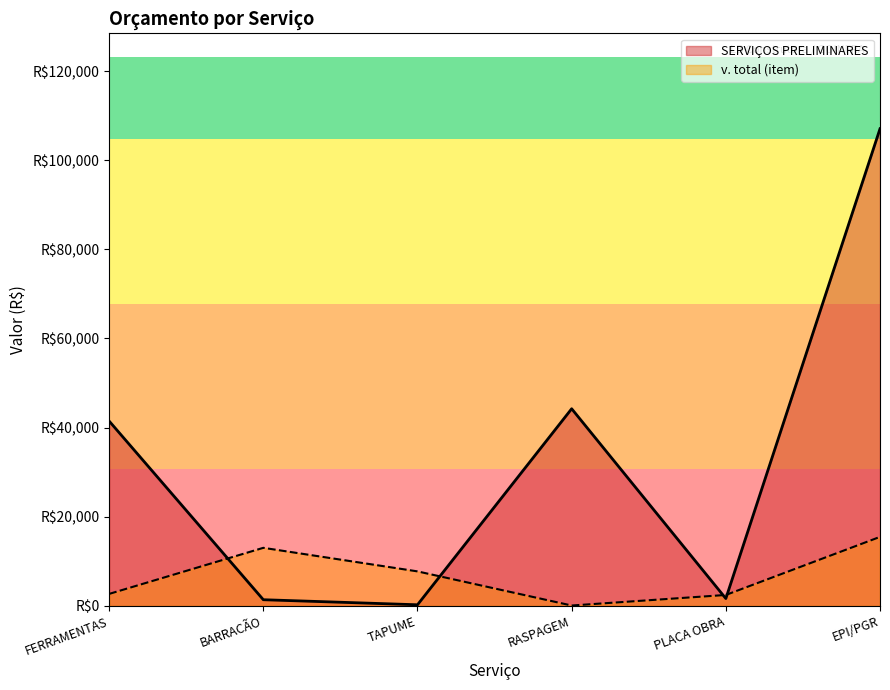

Where is the first local minimum for v. total (item)?

RASPAGEM